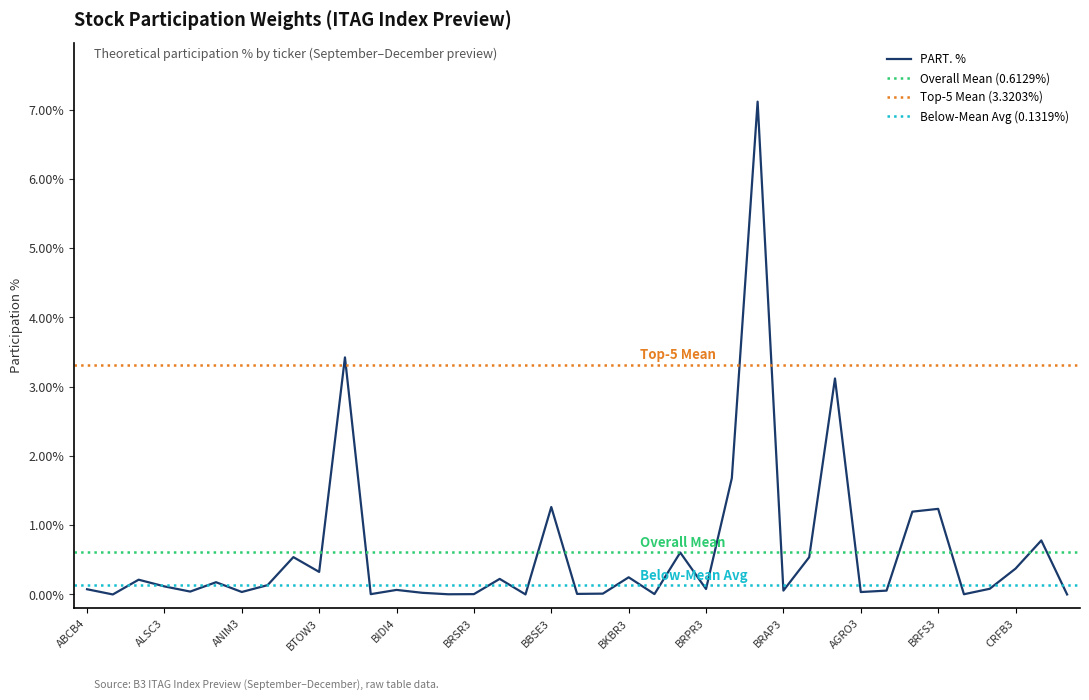

Is this an area chart (filled region under the line)?

No